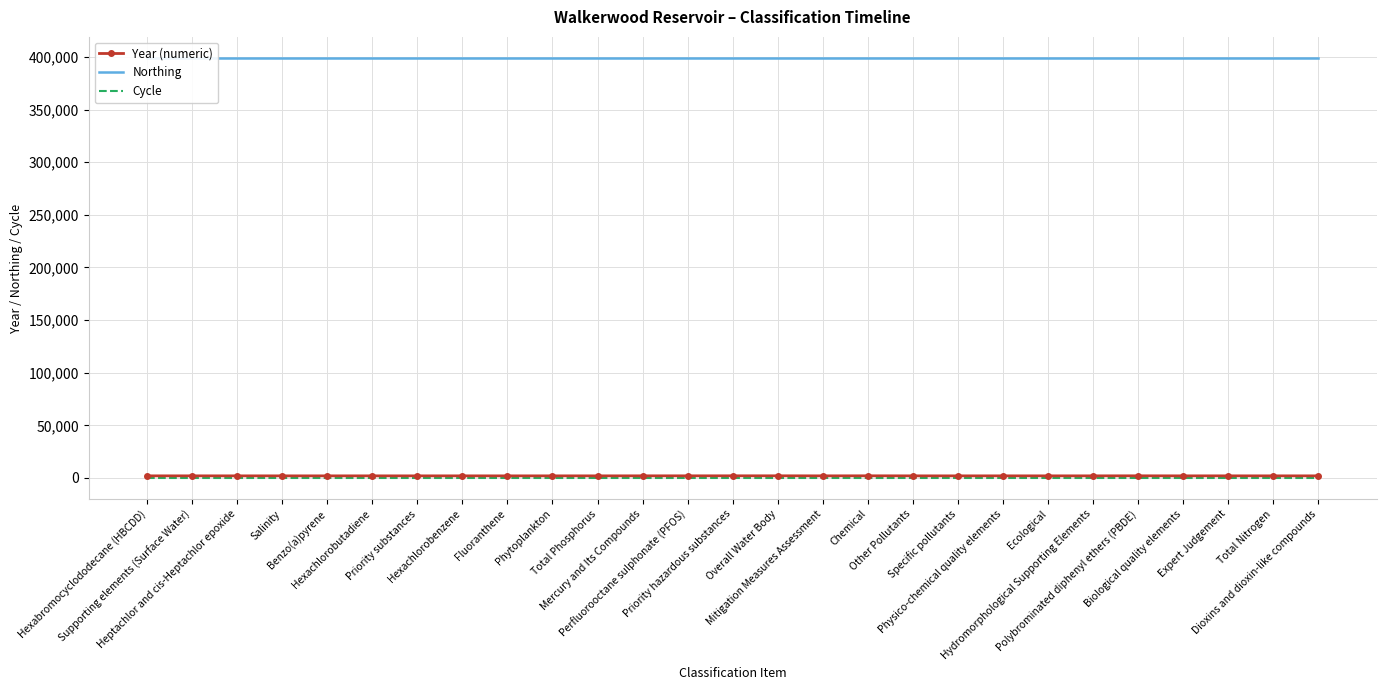

How many lines are shown in the chart?

3